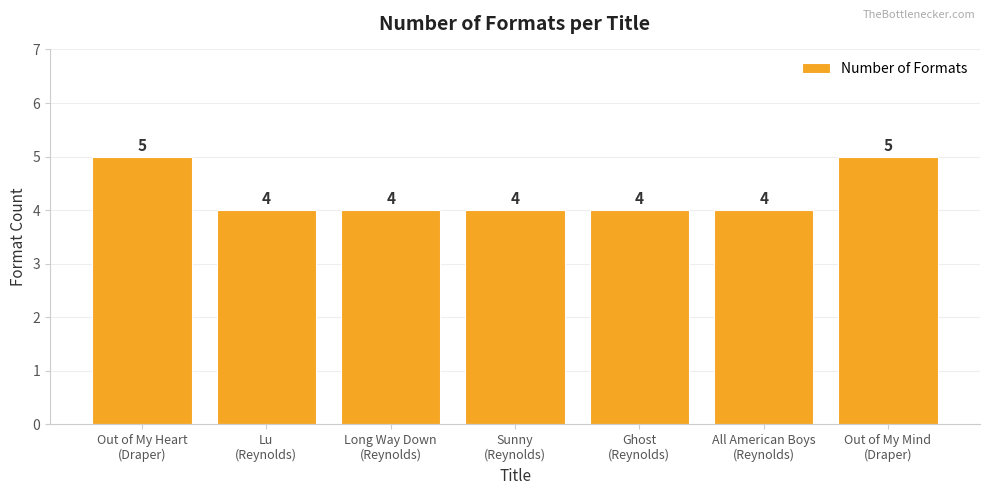

The value at All American Boys
(Reynolds) is 1. True or false?

False